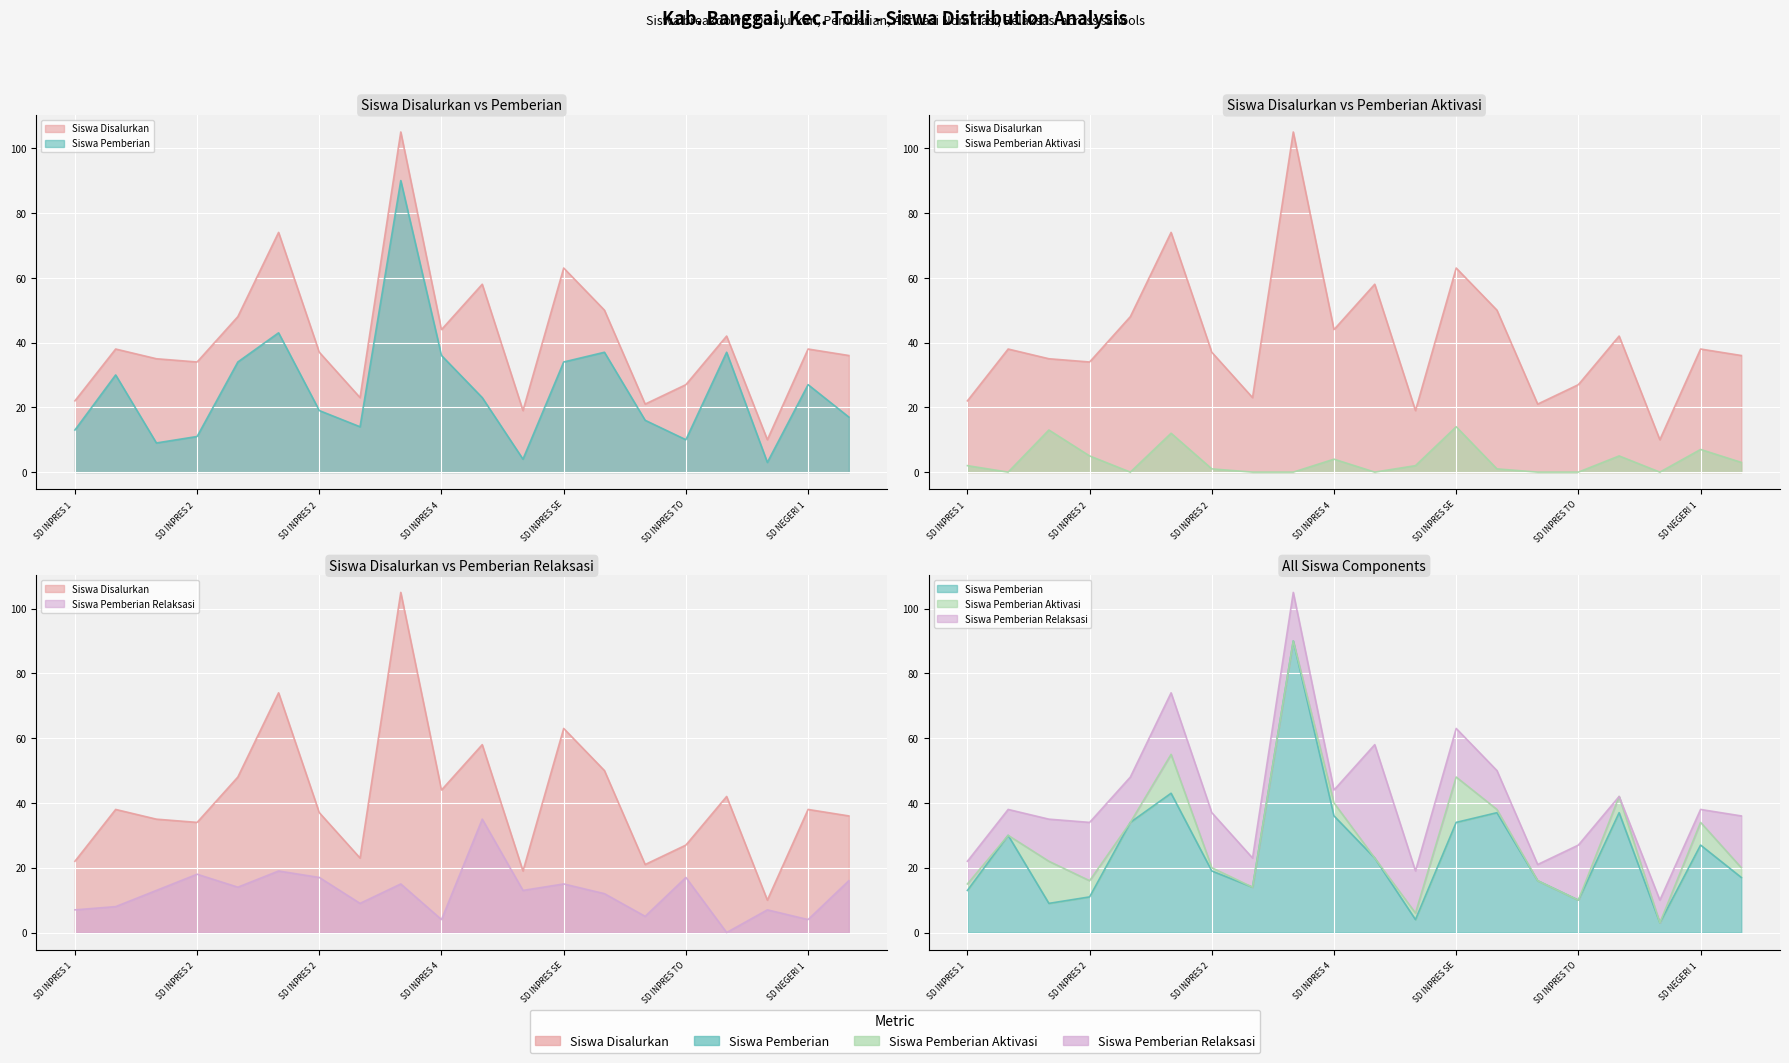

At which label is Siswa Pemberian Relaksasi closest to 17?

SD INPRES 2